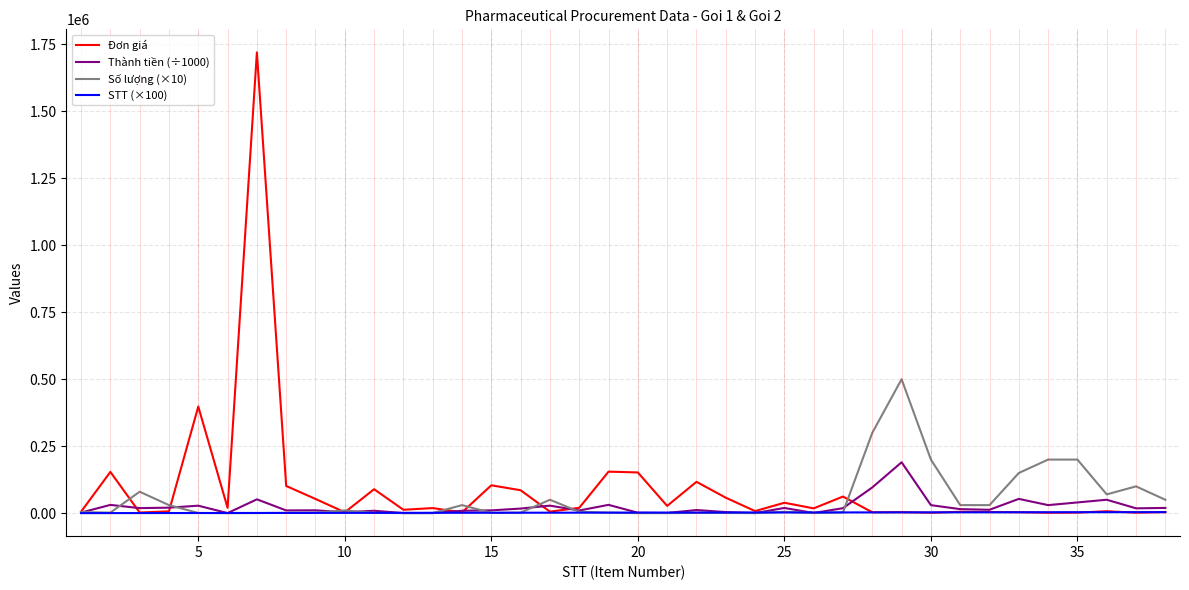

List the series in order of their peak value, highest first.

Đơn giá, Số lượng (×10), Thành tiền (÷1000), STT (×100)